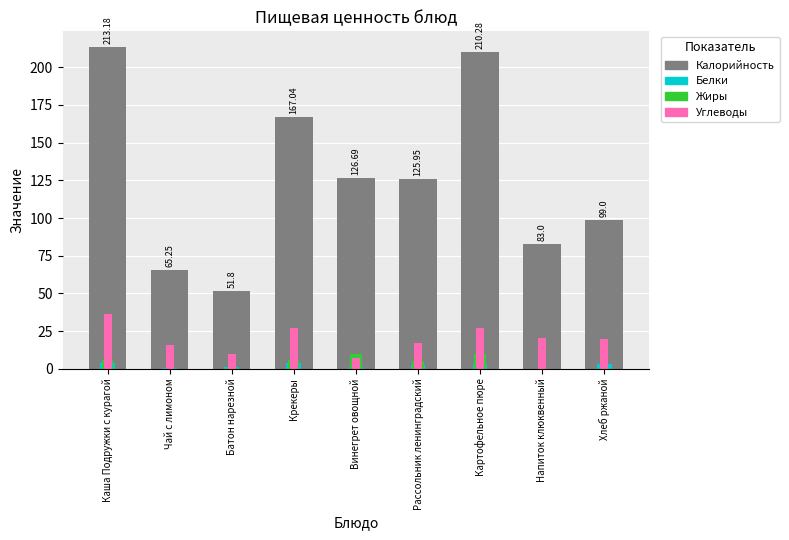

What position from the right is Винегрет овощной?

5